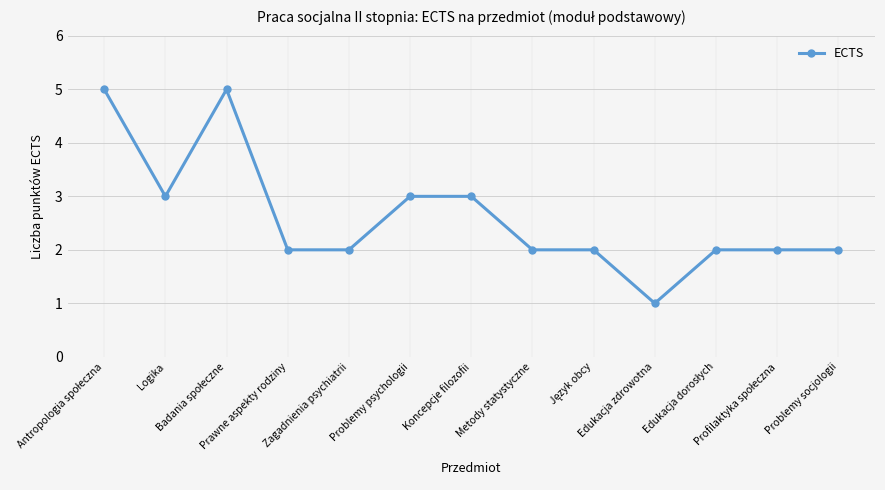

What is the greatest value displayed?

5